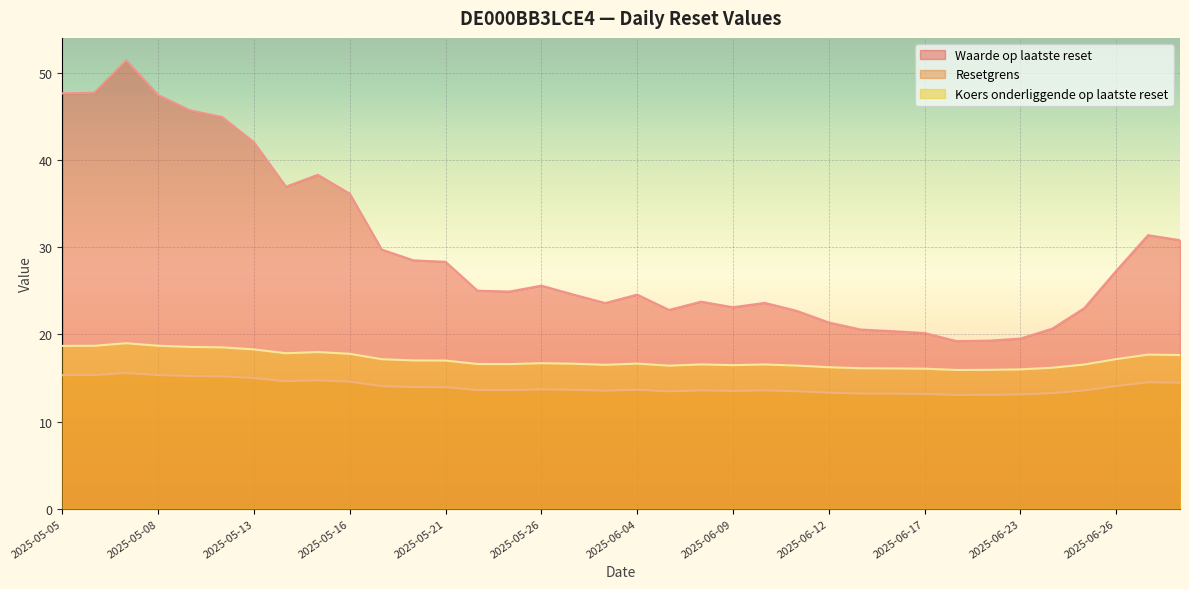

Is it true that Waarde op laatste reset equals 25.6 at 2025-05-26?

True